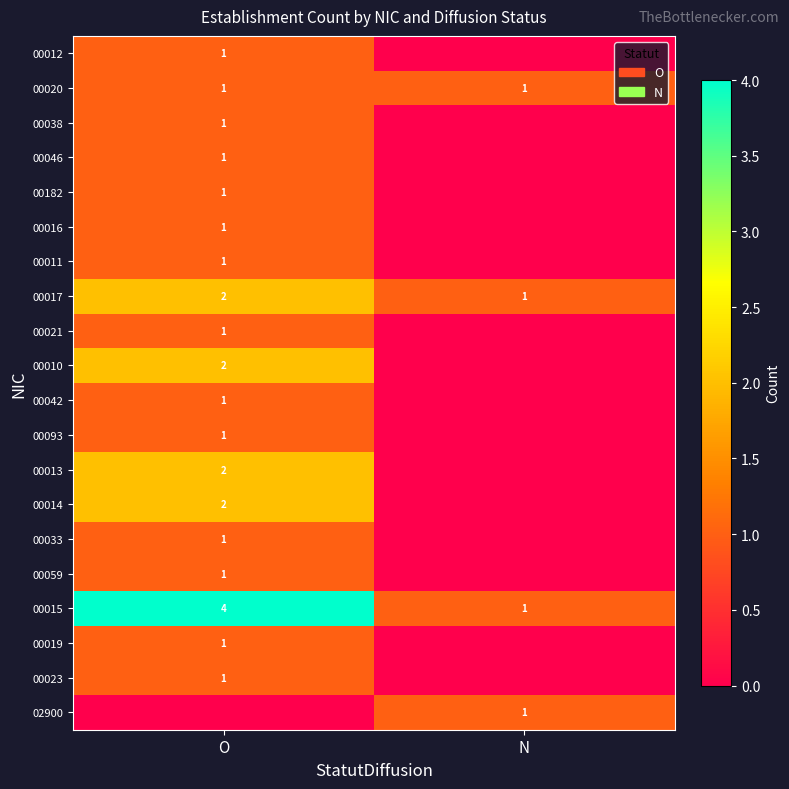

The value of 00020 at N is 1. True or false?

True